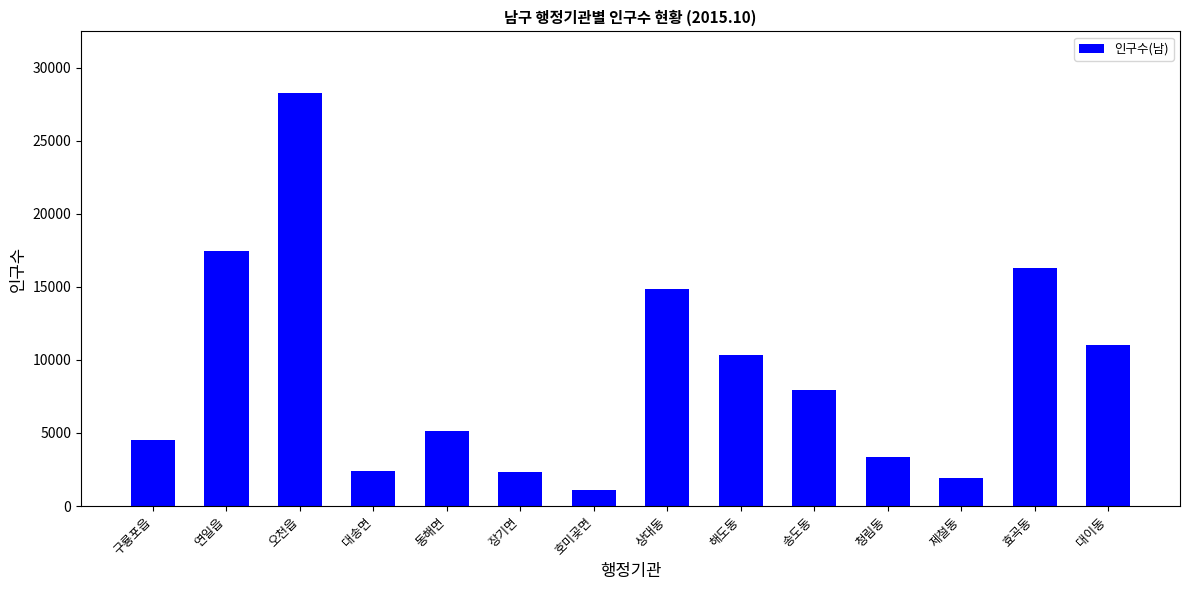

What value does the data have at 연일읍?

17486